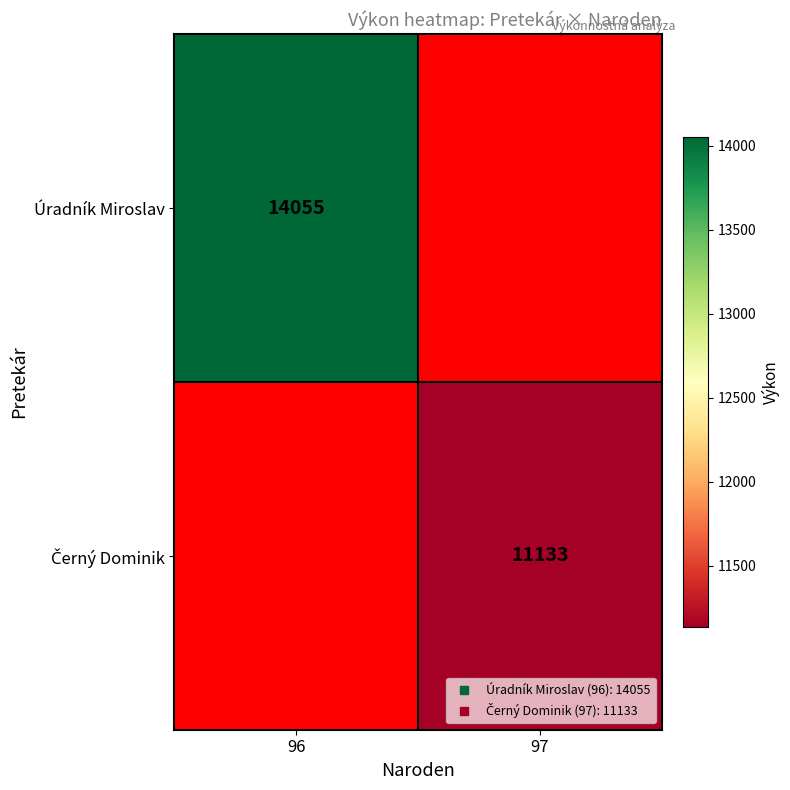

True or false: Úradník Miroslav has a value of 14055.0 at 96.

True